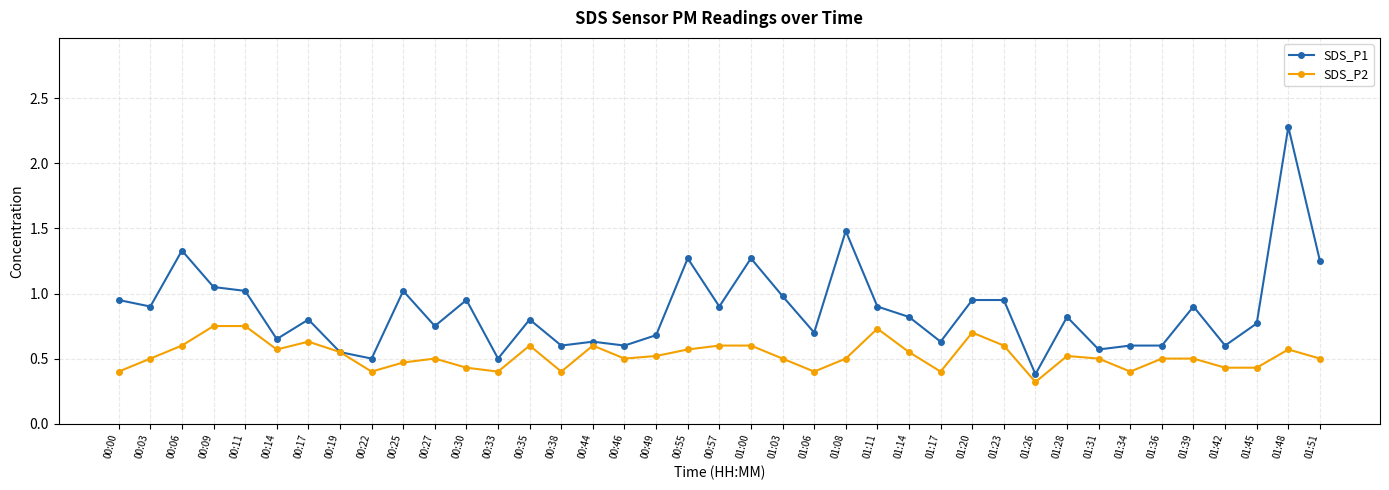

Which series has the largest total across all categories?

SDS_P1